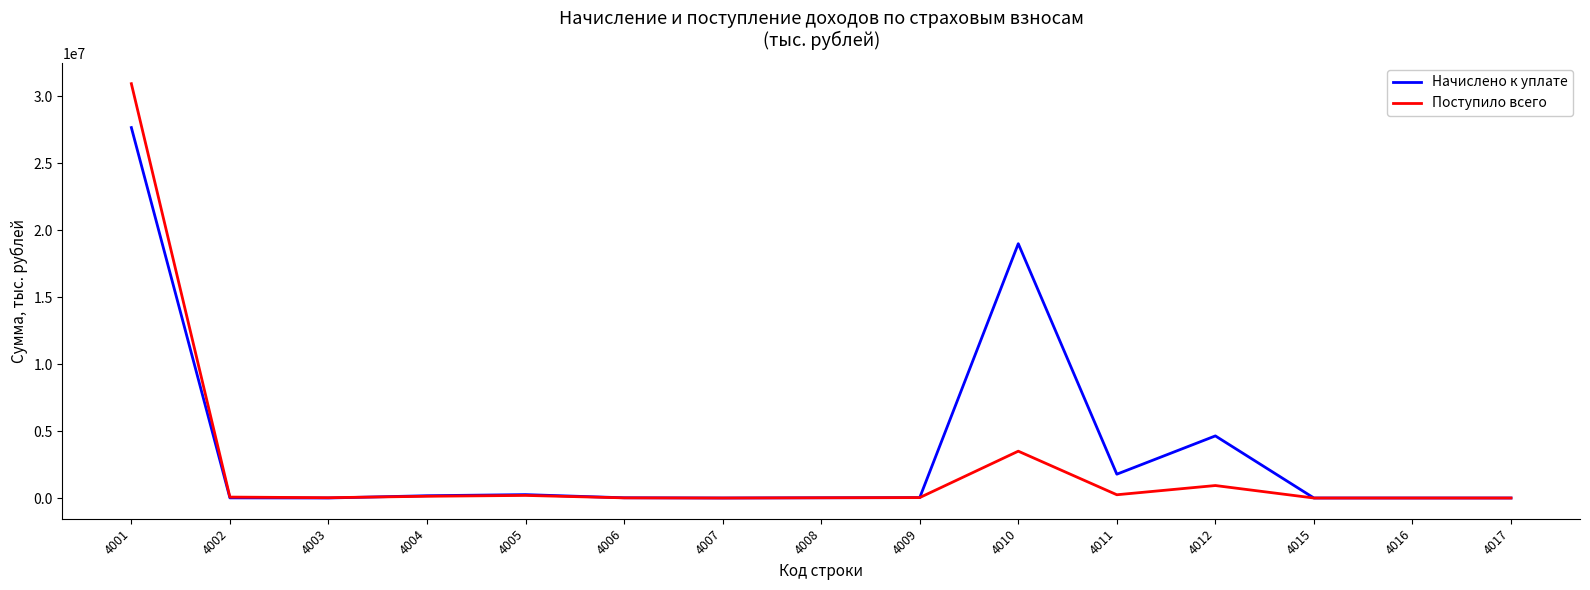

What are all the series names shown in the legend?

Начислено к уплате, Поступило всего